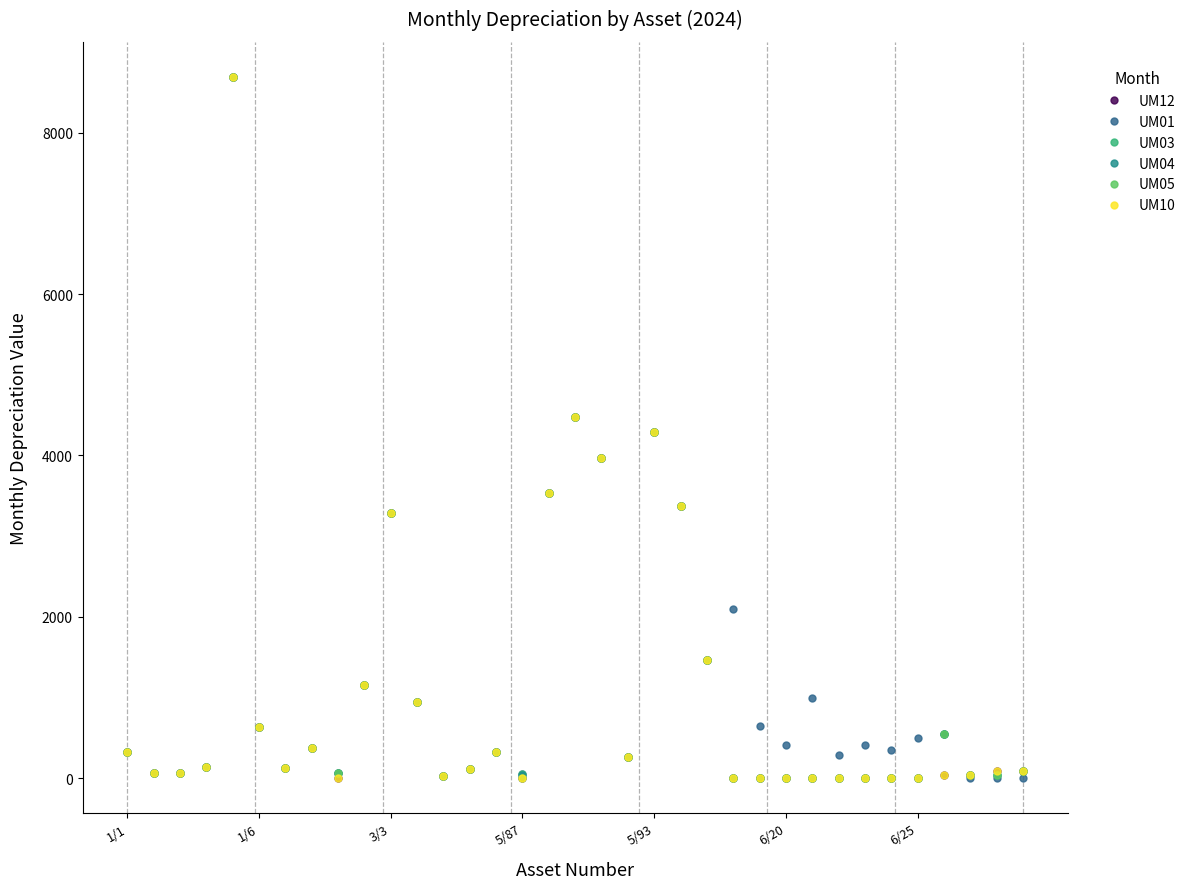

Is this an area chart (filled region under the line)?

No